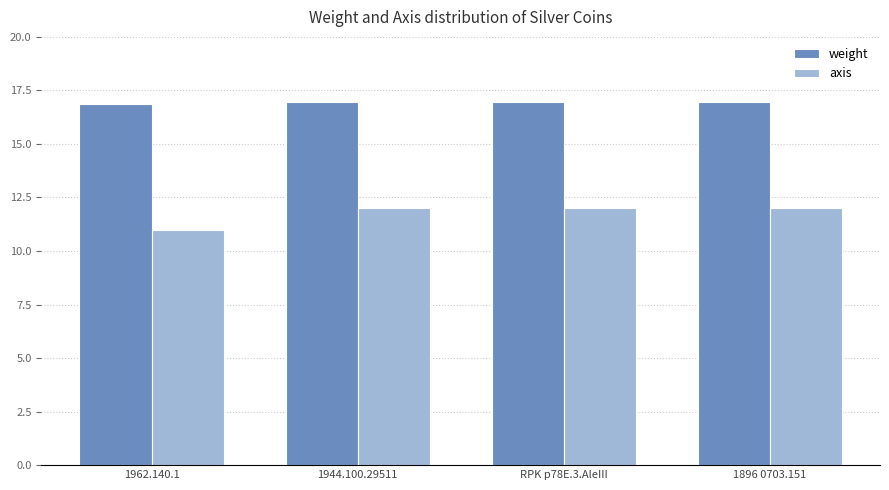

What is the value of the axis bar at the 2nd from the left?

12.0